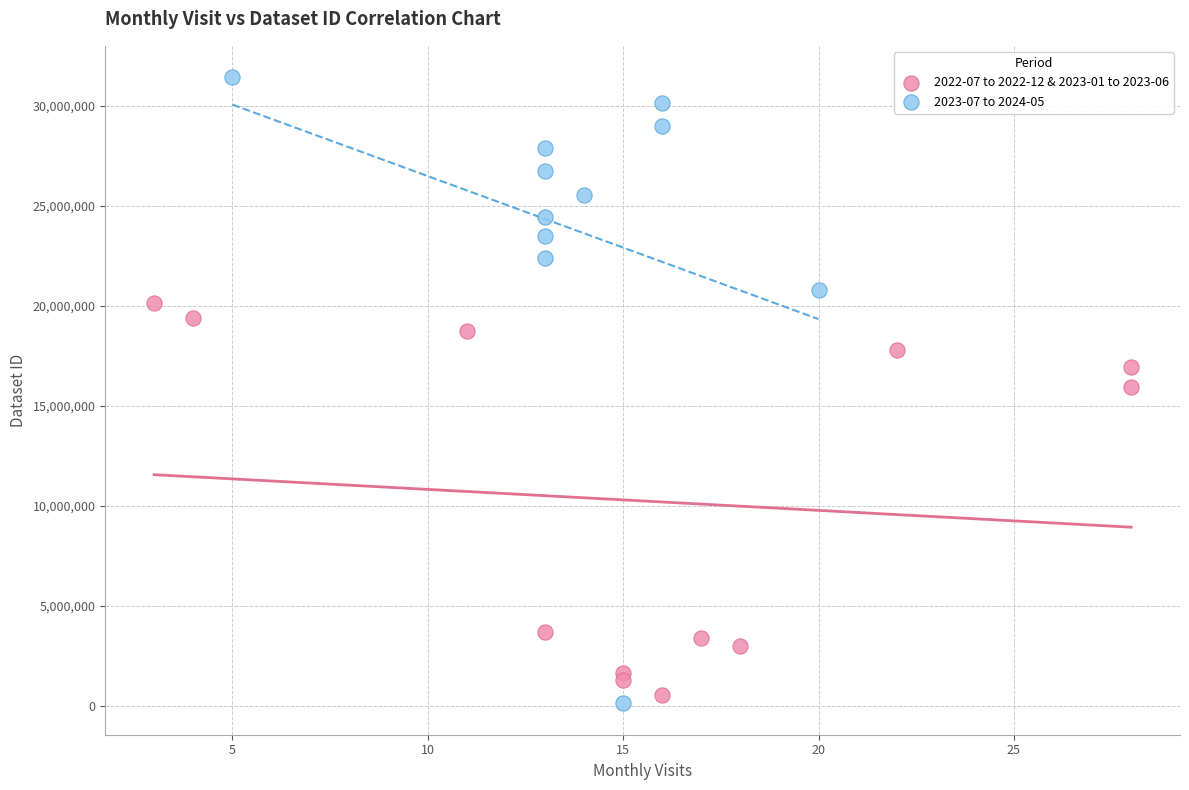

Which series has the largest Y range (max minus min)?

2023-07 to 2024-05